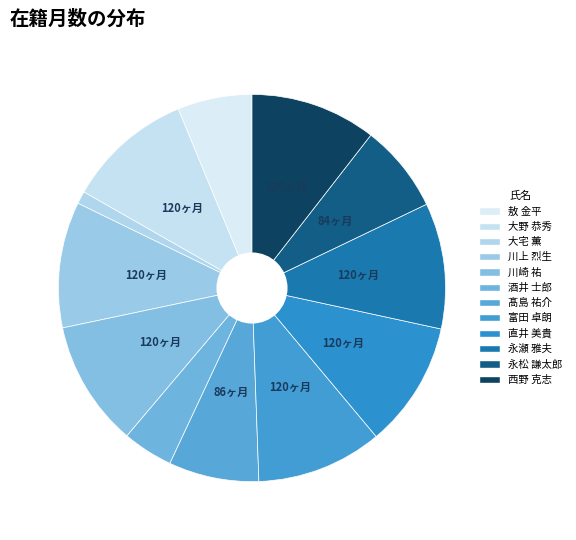

What is the smallest slice in the pie chart?

大宅 薫